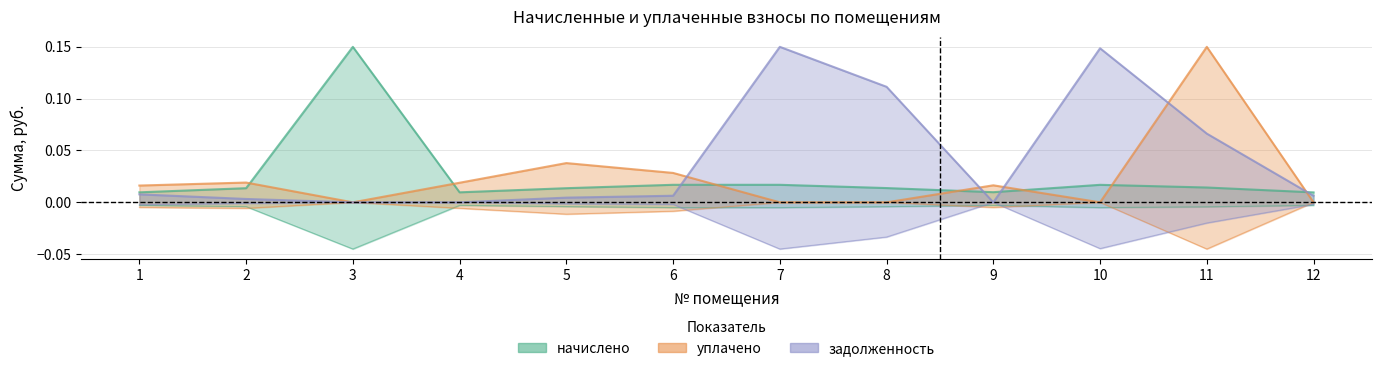

Does the chart have visible grid lines?

Yes